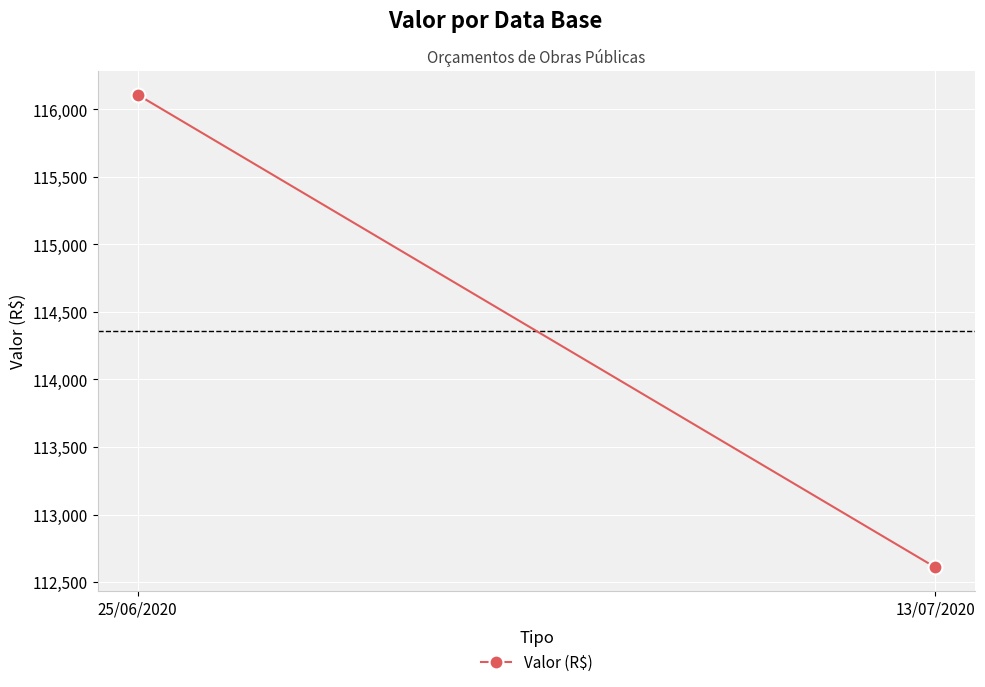

The chart shows a value of 112608.4 at 13/07/2020. True or false?

True